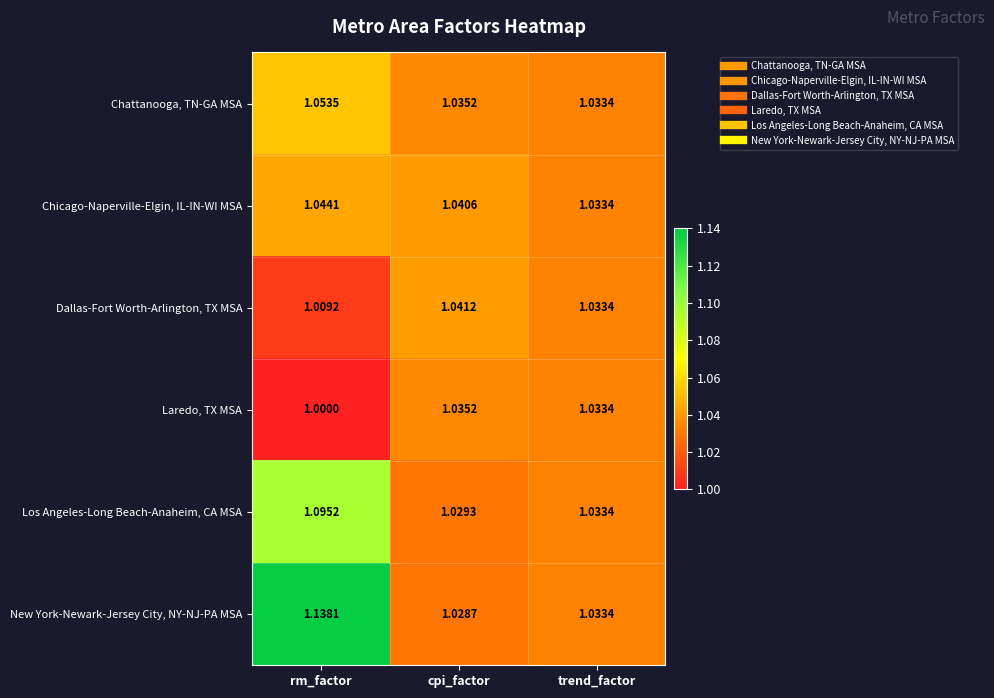

At which label is Chicago-Naperville-Elgin, IL-IN-WI MSA closest to 1?

trend_factor